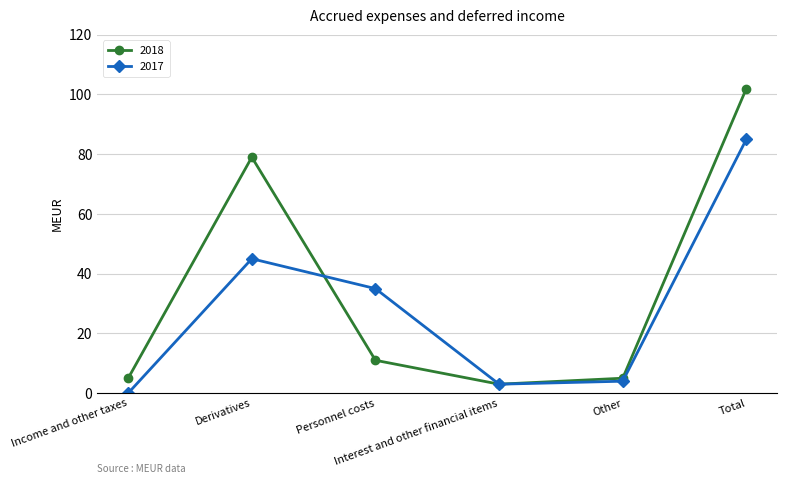

Rank the series by their average value, from highest to lowest.

2018, 2017